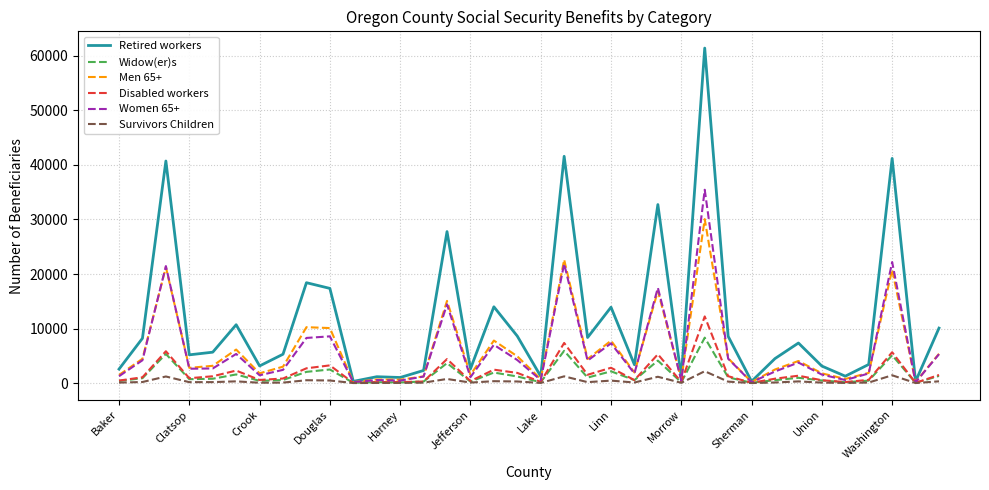

Rank the series by their maximum value, from lowest to highest.

Survivors Children, Widow(er)s, Disabled workers, Men 65+, Women 65+, Retired workers